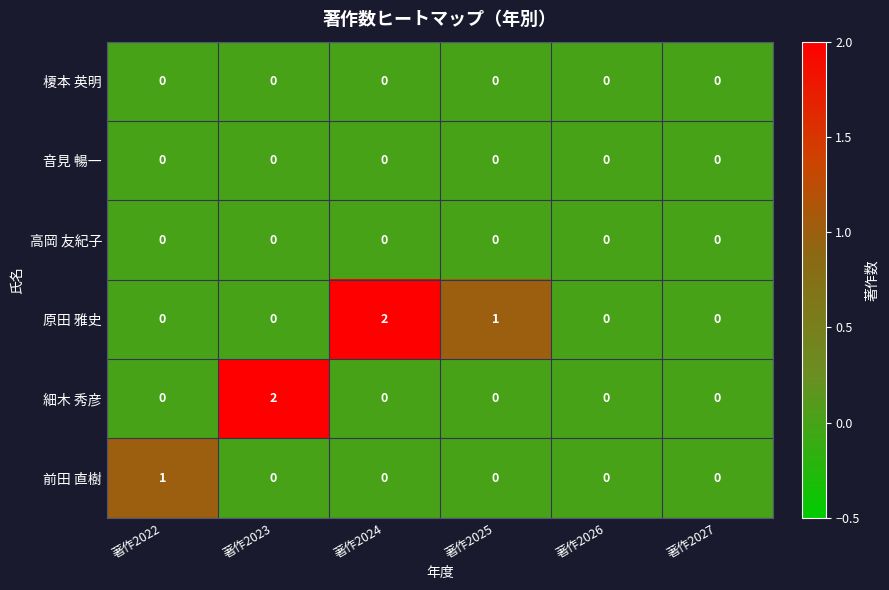

The value of 榎本 英明 at 著作2027 is 0. True or false?

True